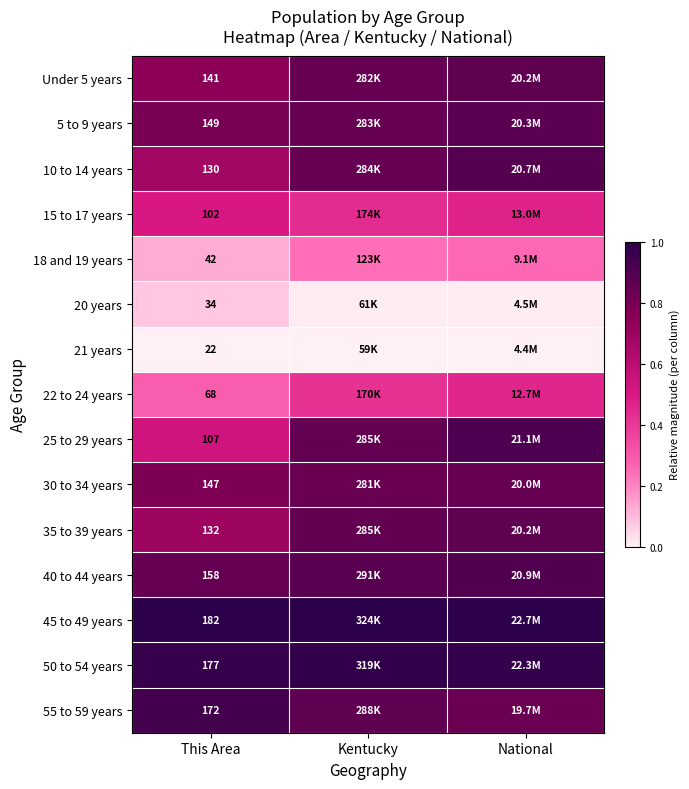

Is the value of 10 to 14 years at This Area greater than the value of 22 to 24 years at This Area?

Yes